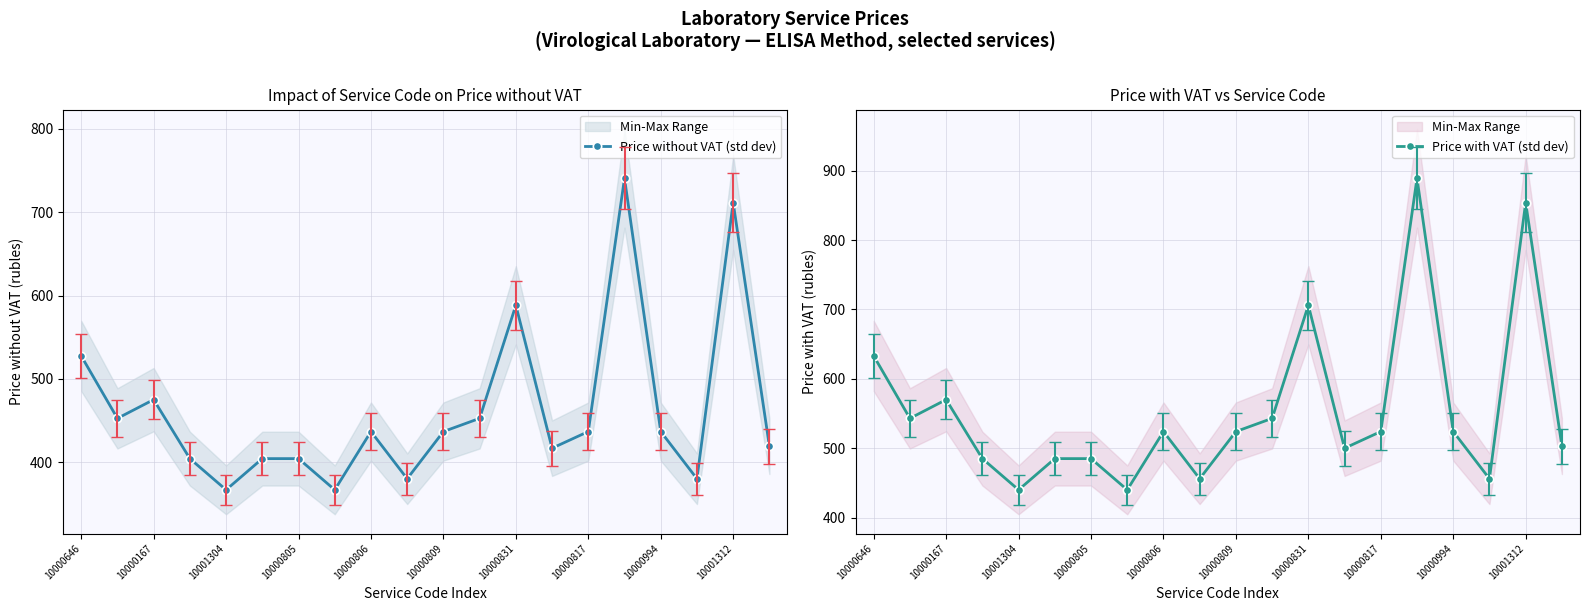

The value of Price without VAT (std dev) at 10000817 is 599.2. True or false?

False